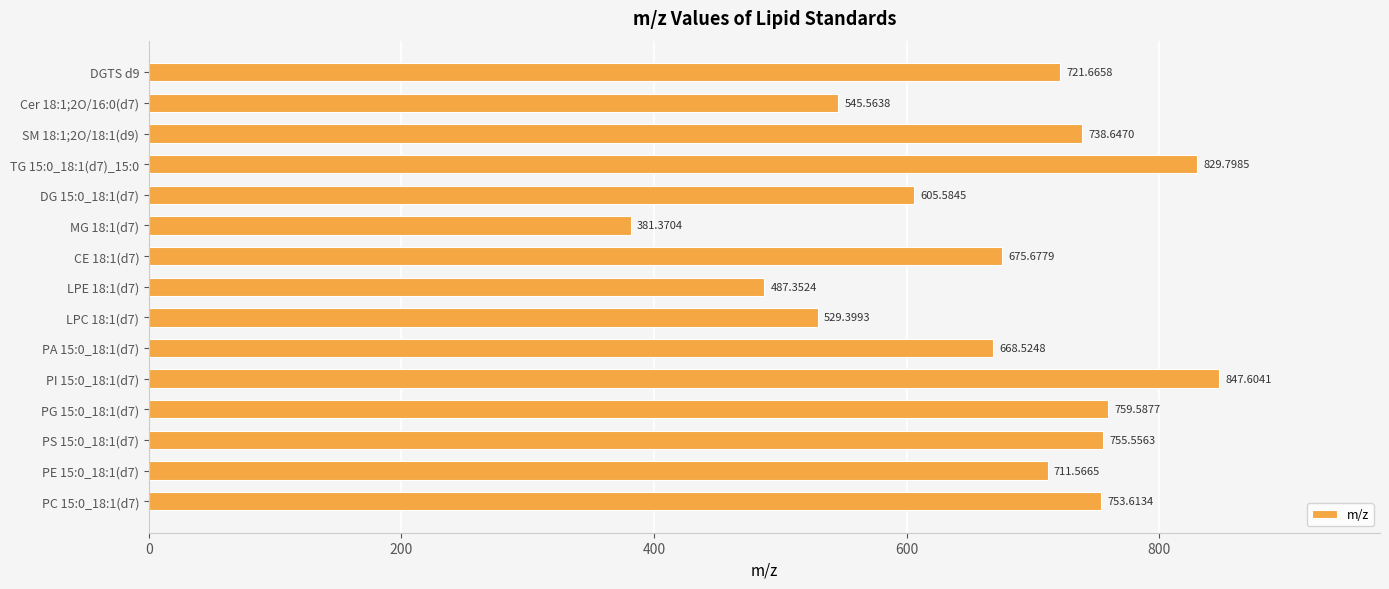

What is the average value?

667.4